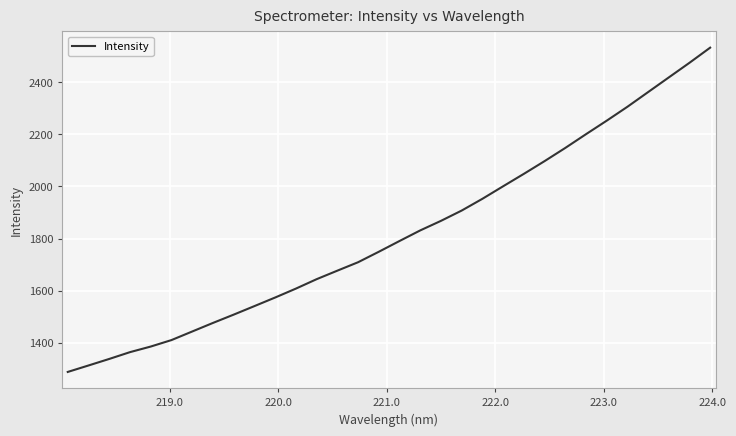

What is the average value?

1819.3